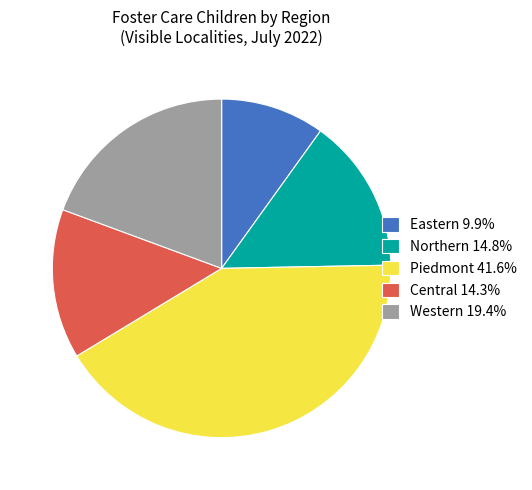

Do Northern 14.8% and Central 14.3% together represent more than half of the pie?

No